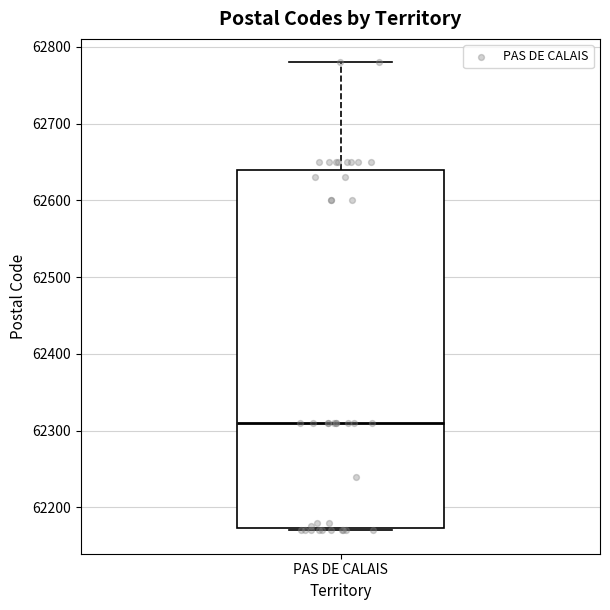

Read this box plot against the y-axis: the position of the median line, the range covered by the box, and the ends of both whiskers. The values are not printed on the chart, so give them approximately, as read against the axis.

median 62310, box 62170 to 62640, whiskers 62170 to 62780